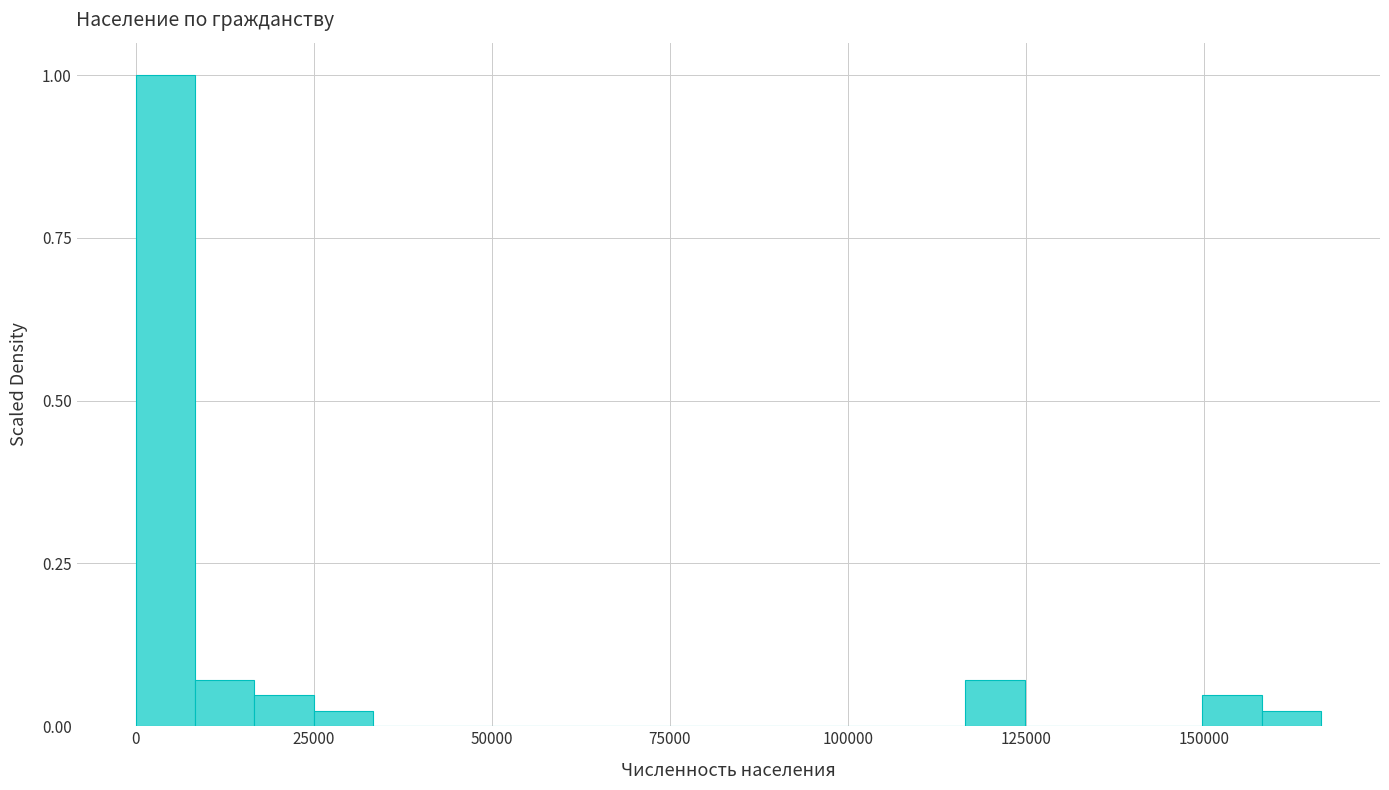

Read against the x-axis, roughly where is the centre of the tallest bar?

5000